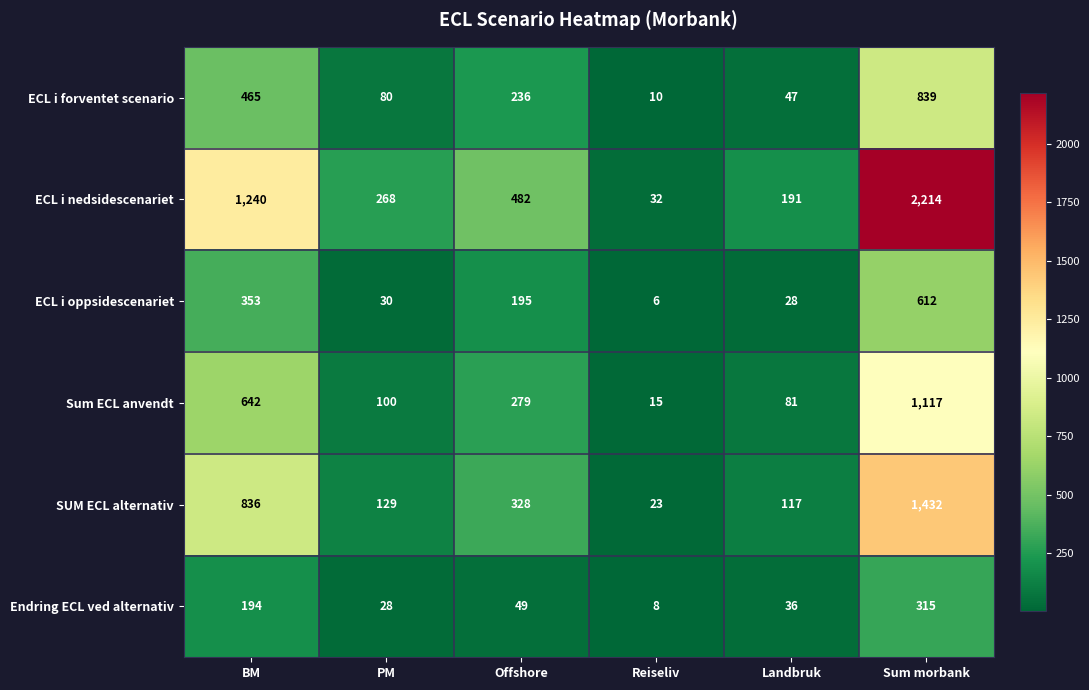

Rank the series by their maximum value, from highest to lowest.

ECL i nedsidescenariet, SUM ECL alternativ, Sum ECL anvendt, ECL i forventet scenario, ECL i oppsidescenariet, Endring ECL ved alternativ